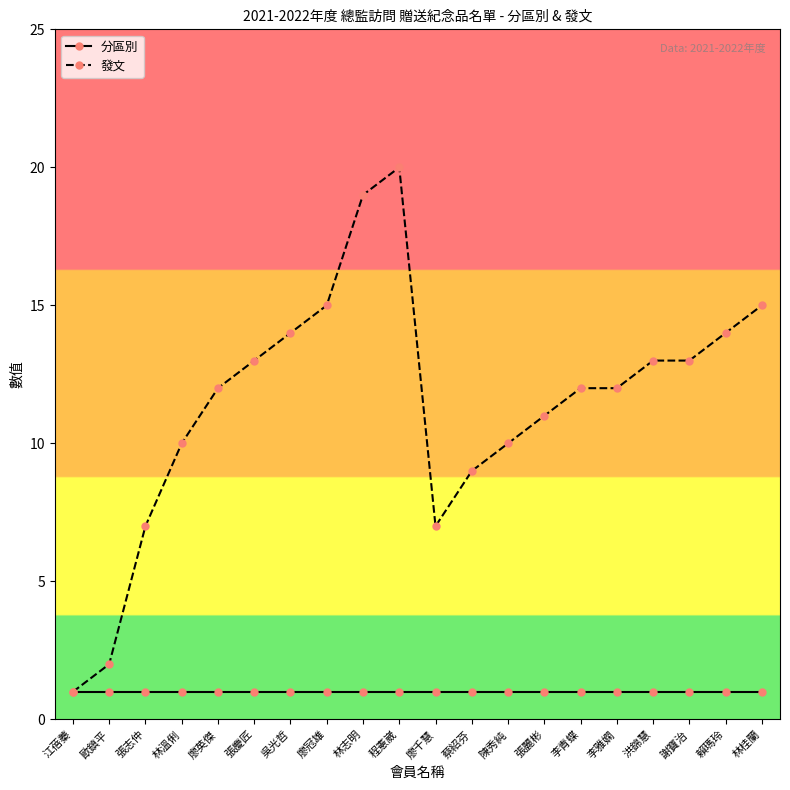

Read the 分區別 value at 廖千慧.

1